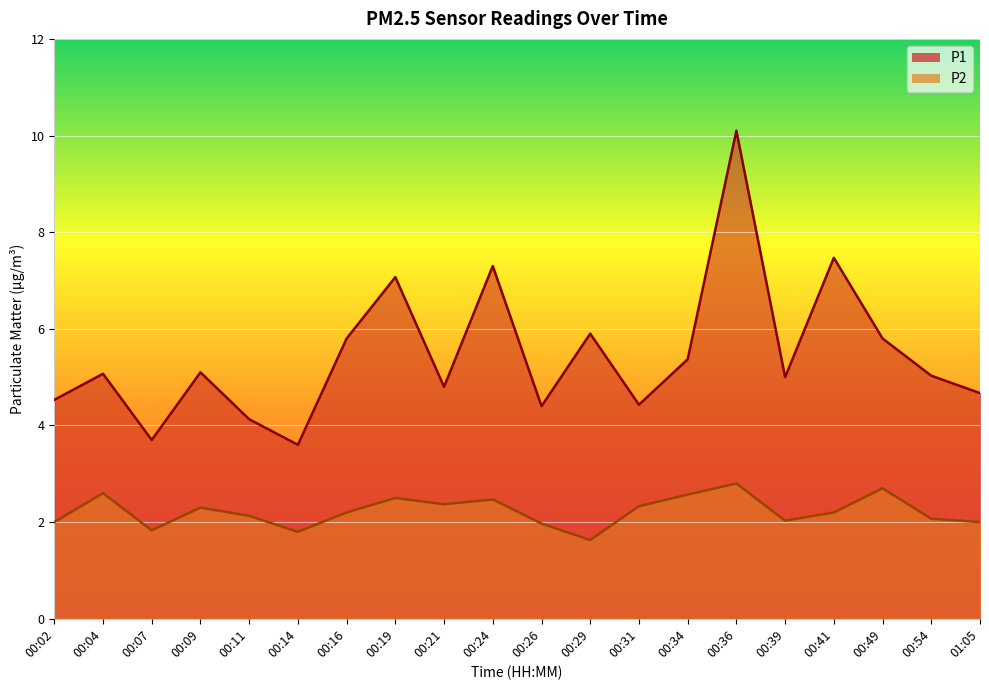

Which category has the lowest value across all series?

00:29